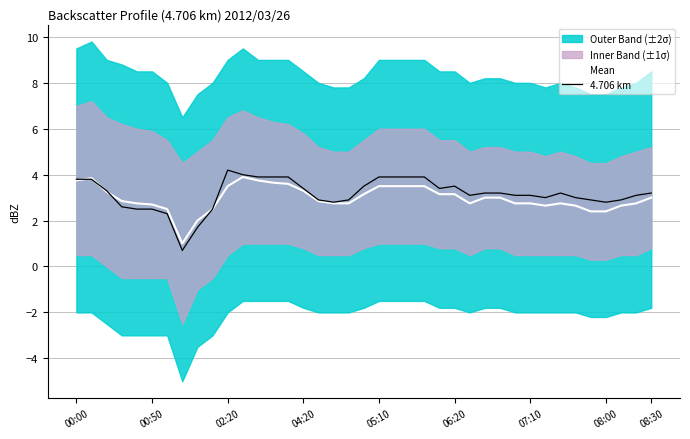

What is the lowest value of the 4.706 km series?

0.7